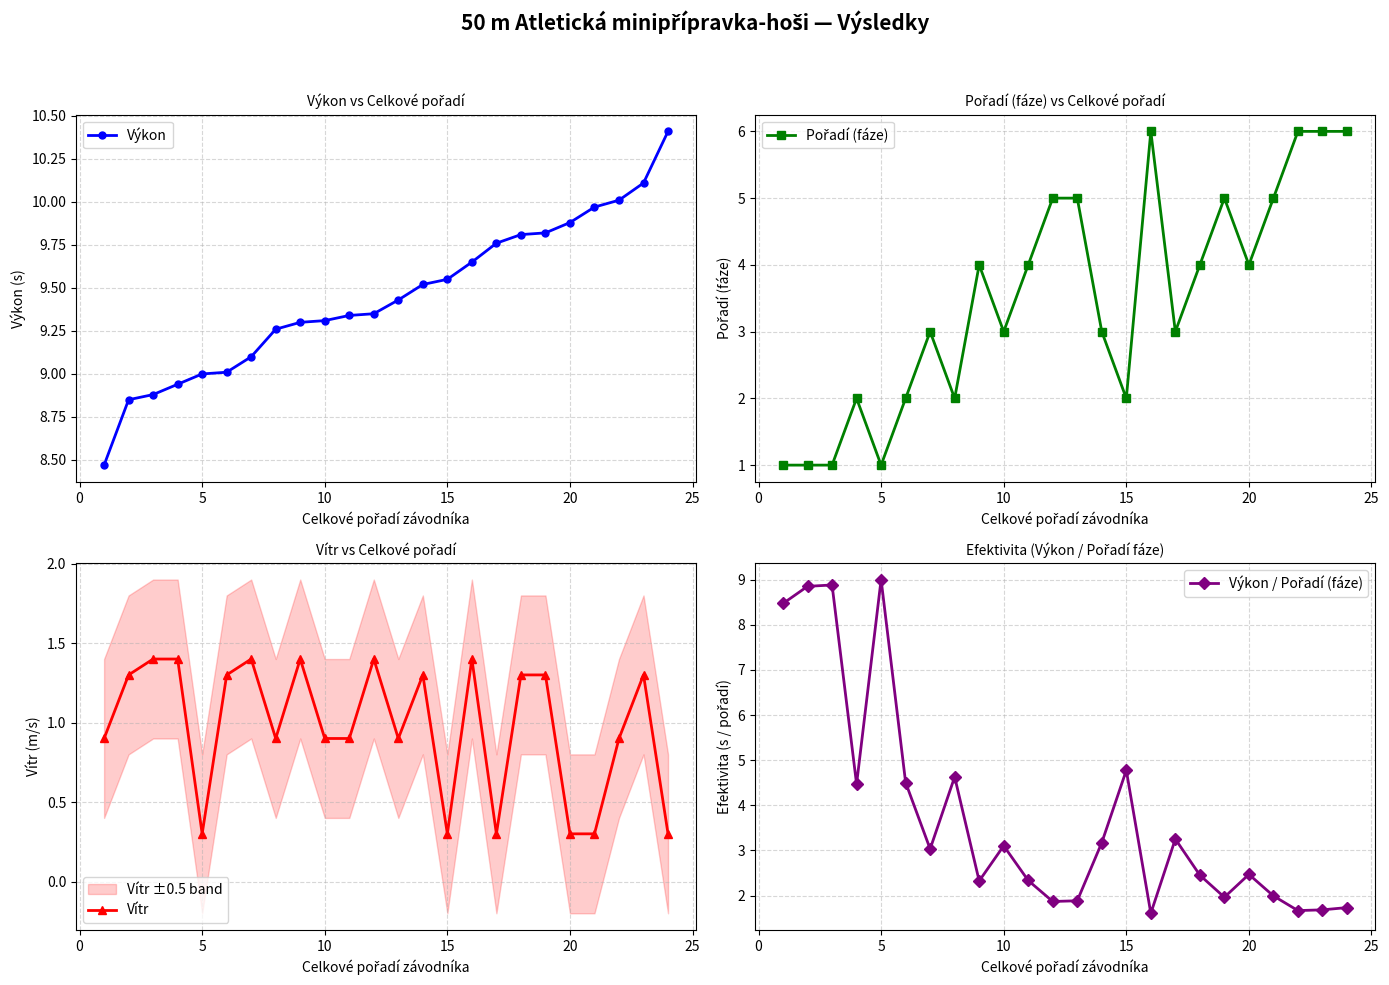

True or false: Výkon / Pořadí (fáze) has more than 2 interior local peaks.

True